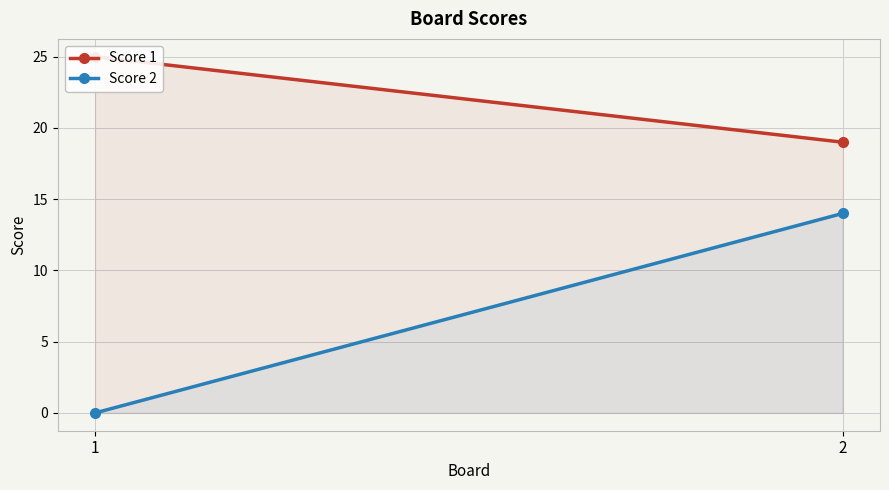

Between 1 and 2, which series saw the biggest shift?

Score 2